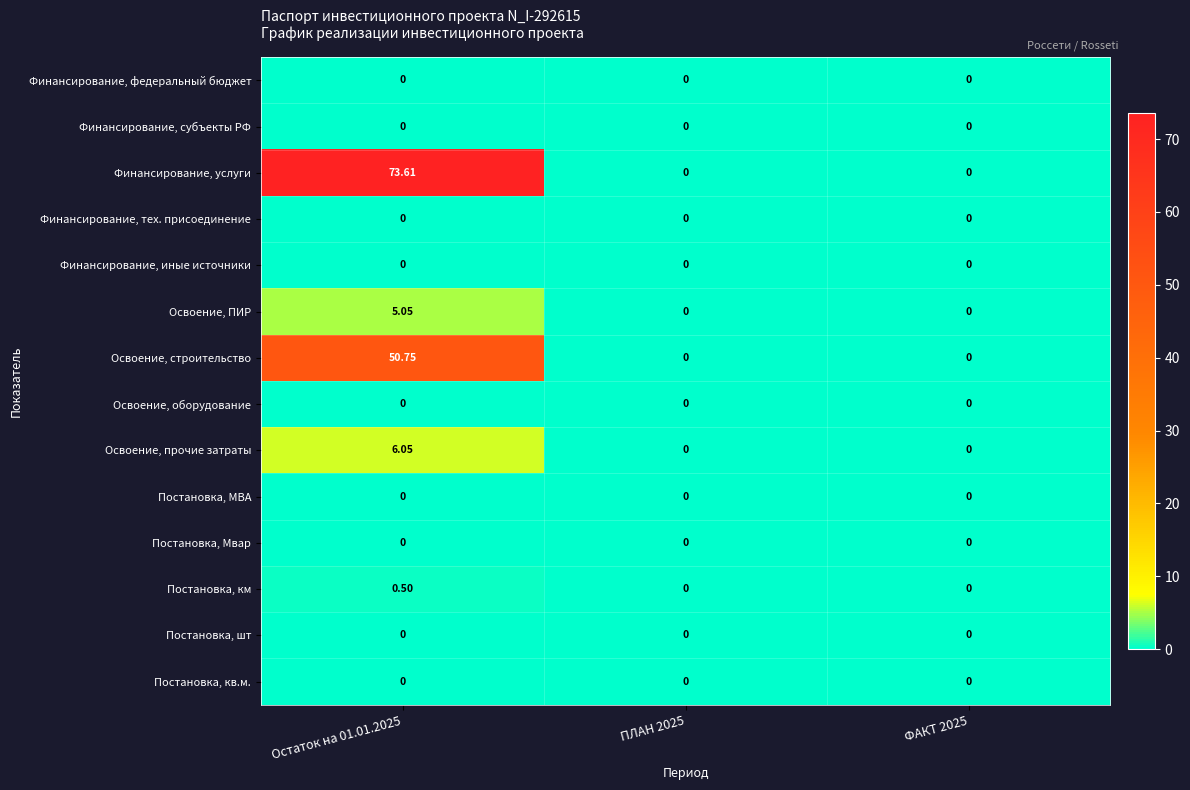

How many distinct data groups are displayed?

14